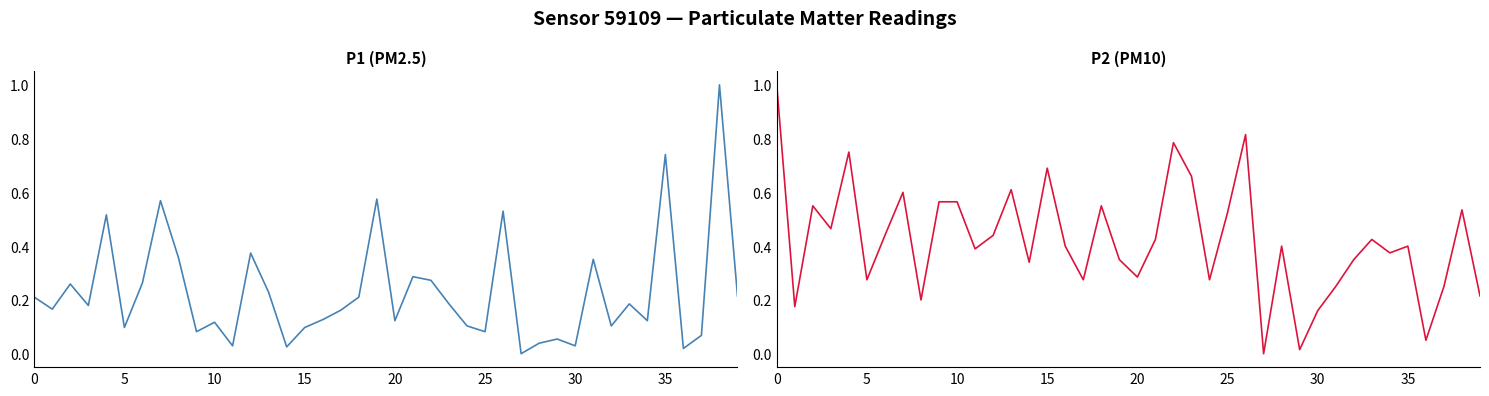

At which category is the sum across all series the highest?

38